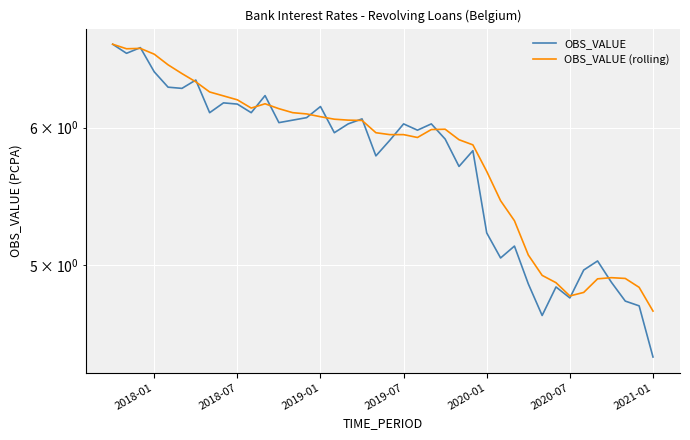

The value of OBS_VALUE at 2021-01 is 4.4. True or false?

True